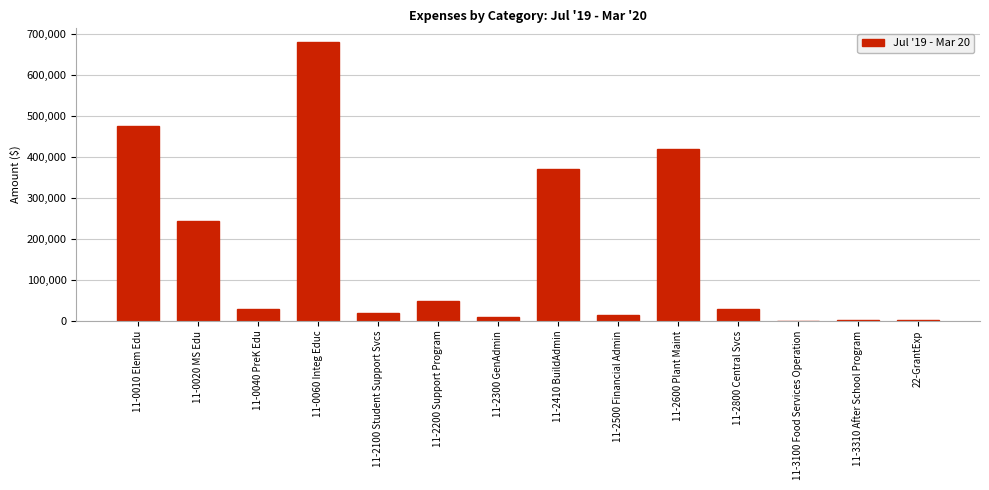

What is the sum of all values?

2342818.4